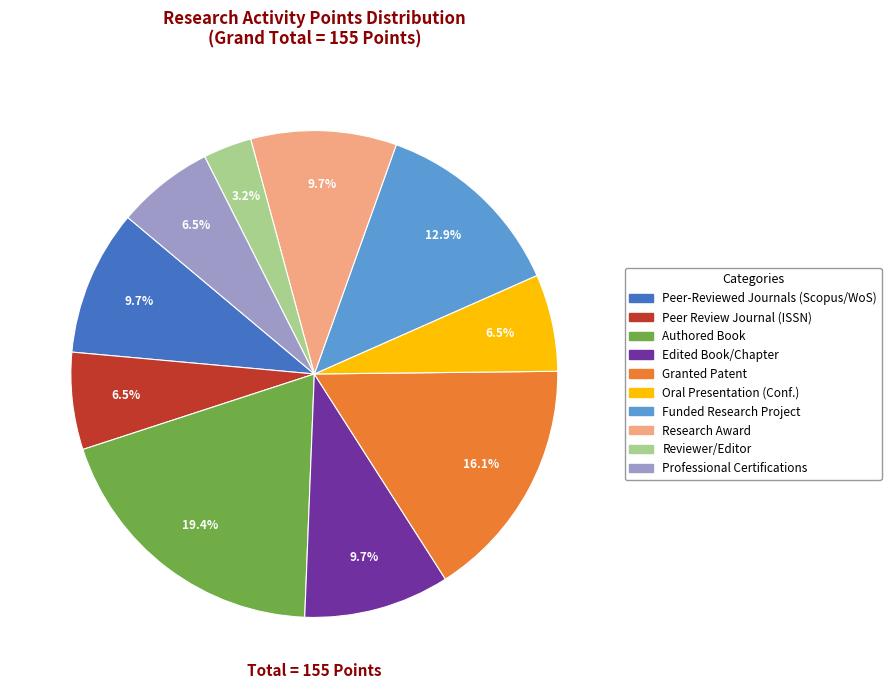

Does any single category account for the majority?

No